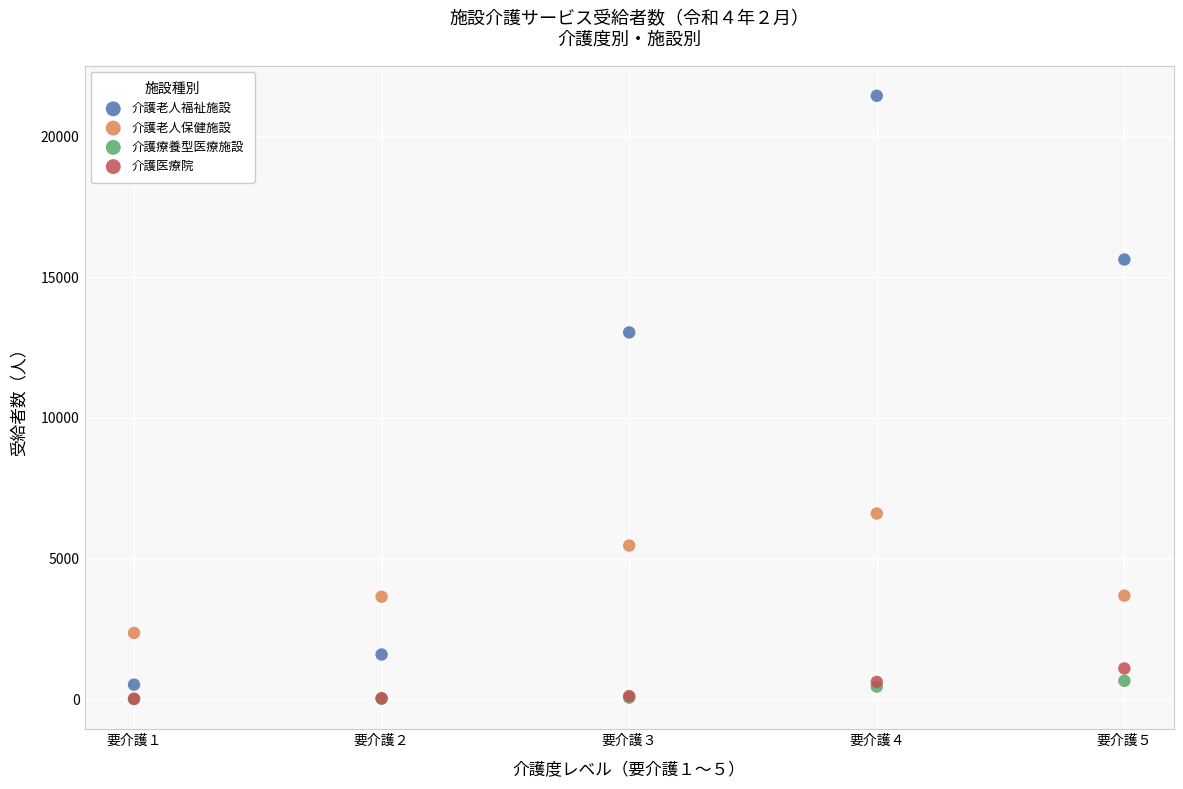

Across all series, what Y value is closest to 10725?

13036